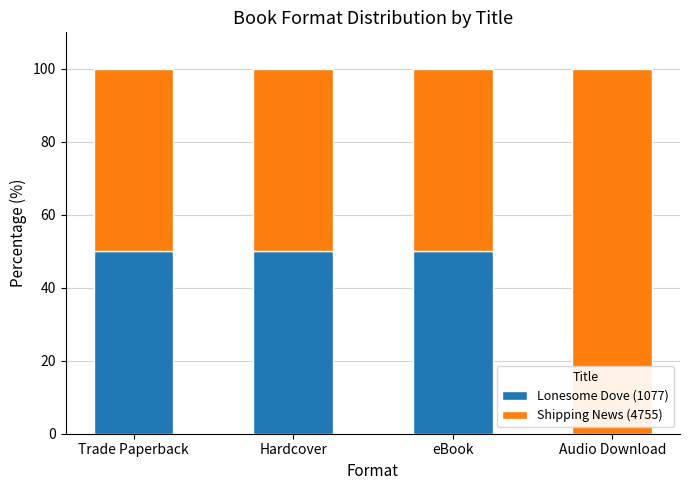

What is the highest value of the Lonesome Dove (1077) series?

50